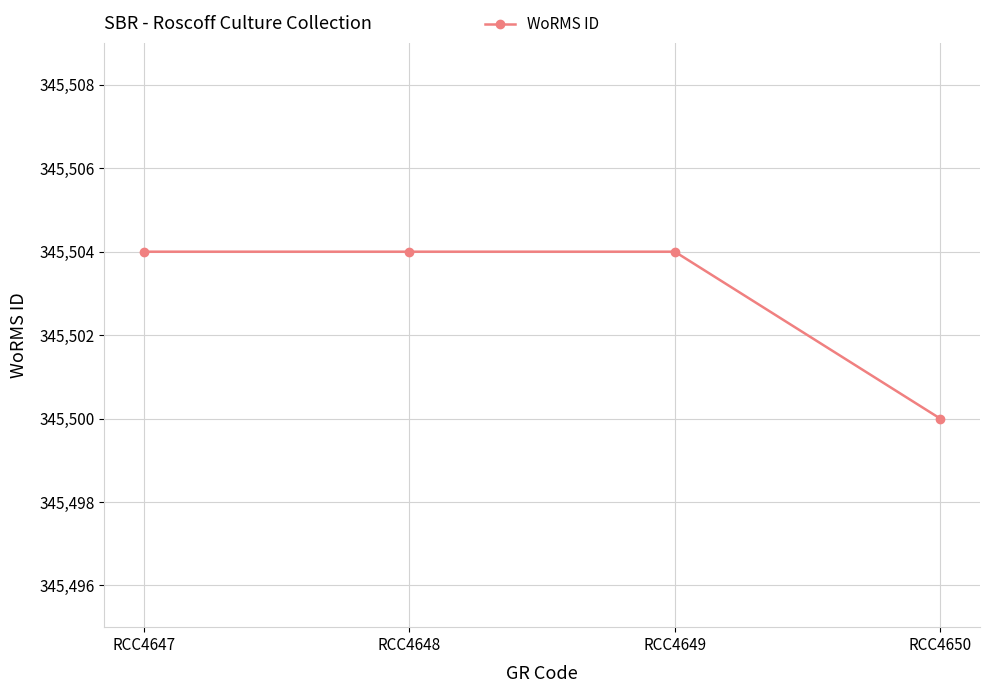

Which label corresponds to the smallest value in the chart?

RCC4650